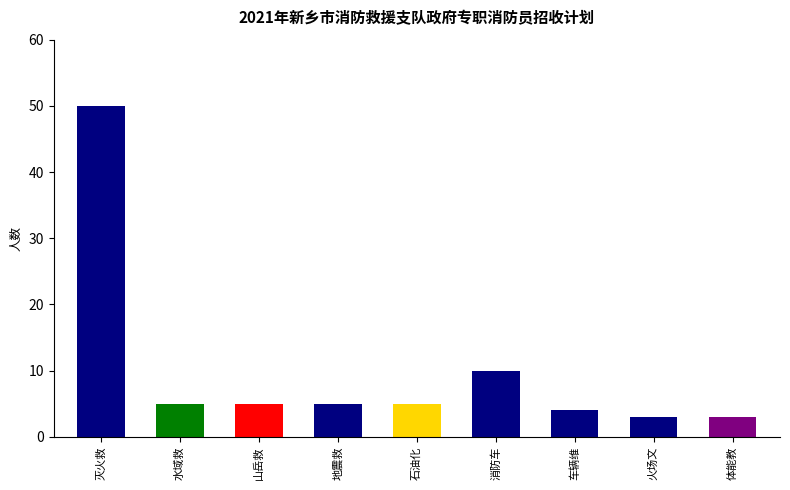

The value at 山岳救援 is 5. True or false?

True